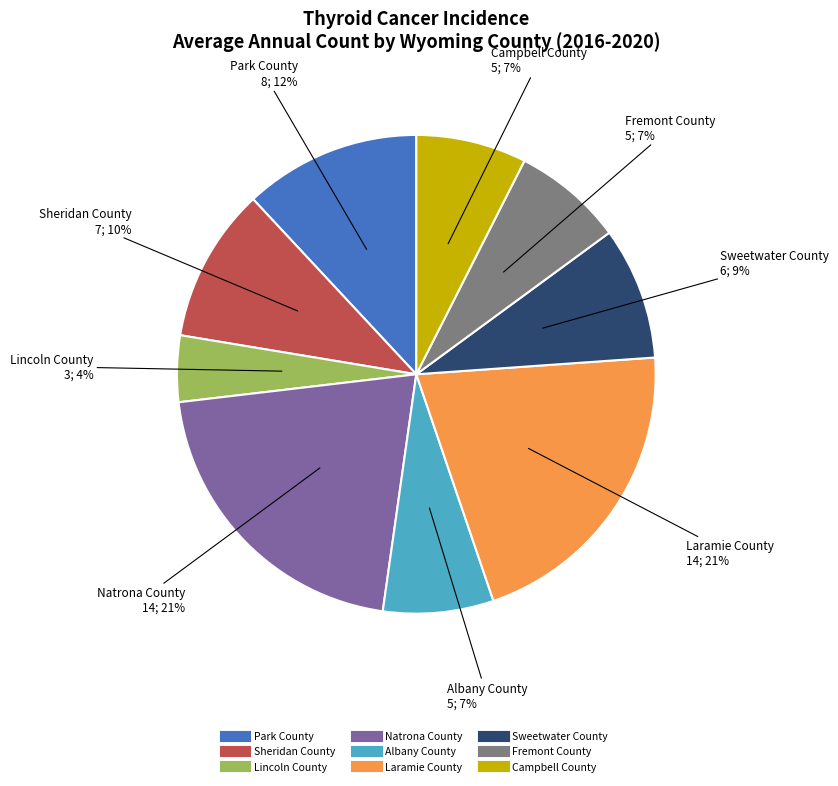

To the nearest percent, what is the combined percentage of Sweetwater County and Fremont County?

16%